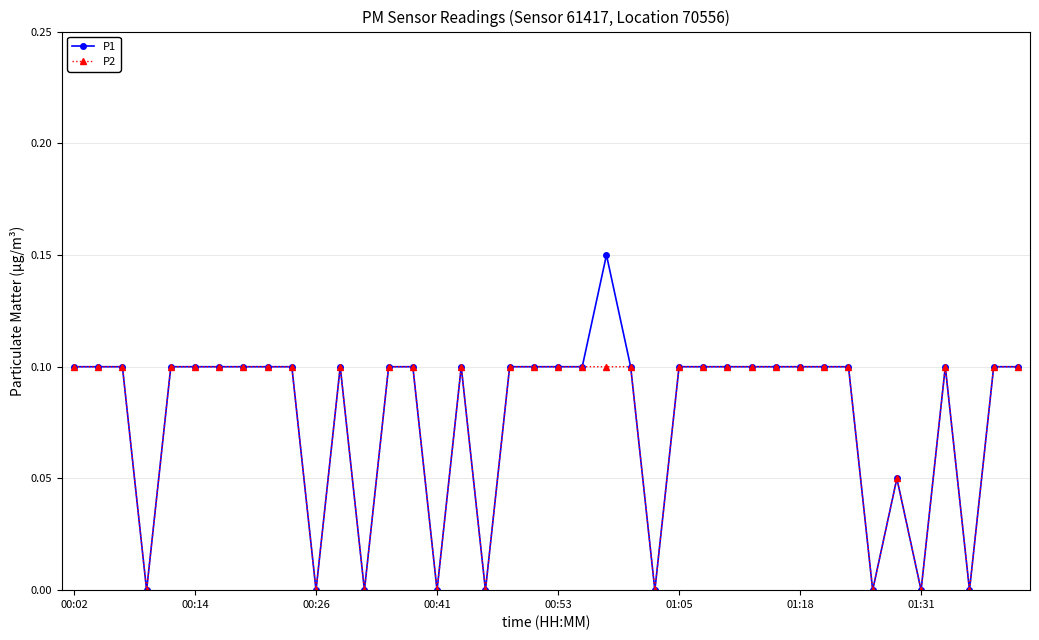

Which series has the largest range (max minus min)?

P1